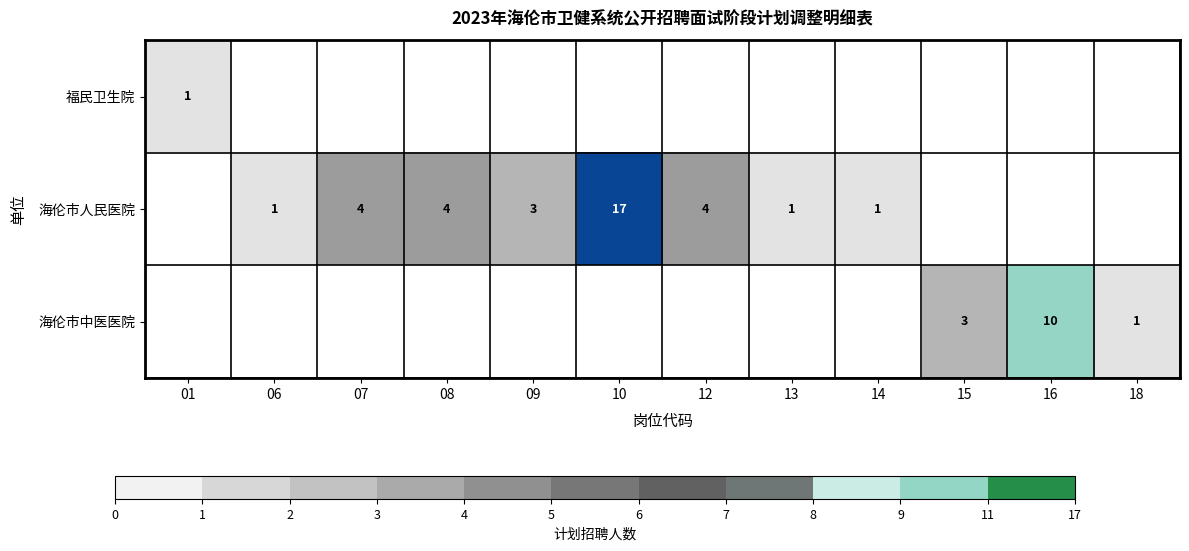

Is it true that 海伦市人民医院 equals 7 at 10?

False